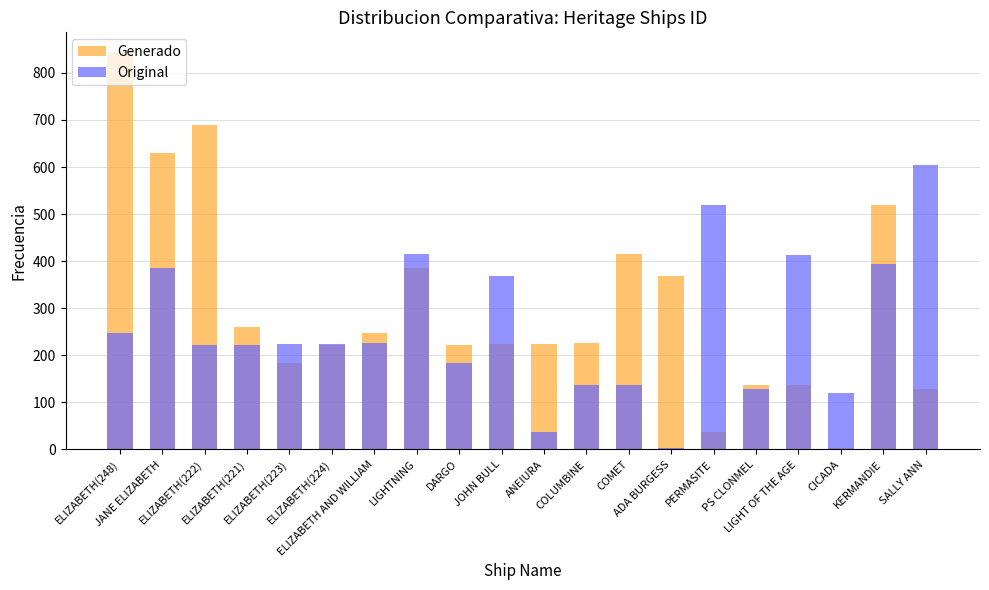

What is the maximum value for Generado?

844